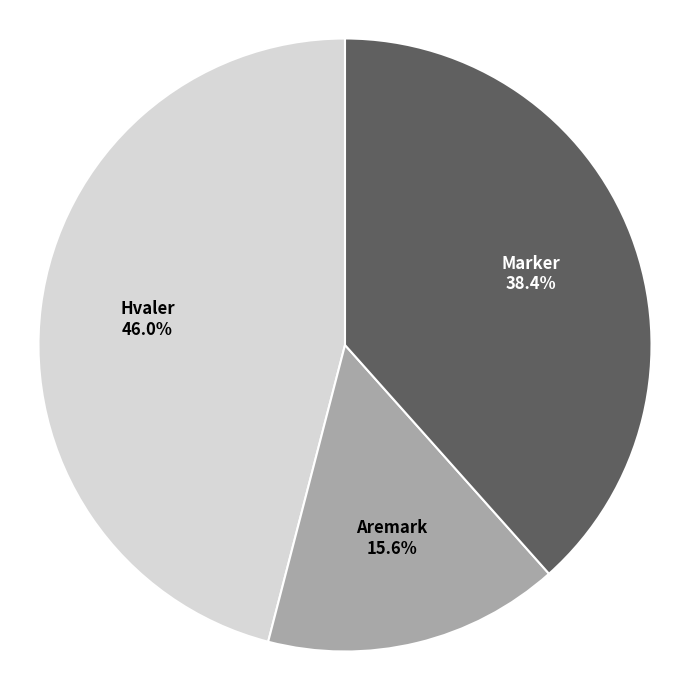

To the nearest percent, what is the difference between the largest and smallest slice percentages?

30%